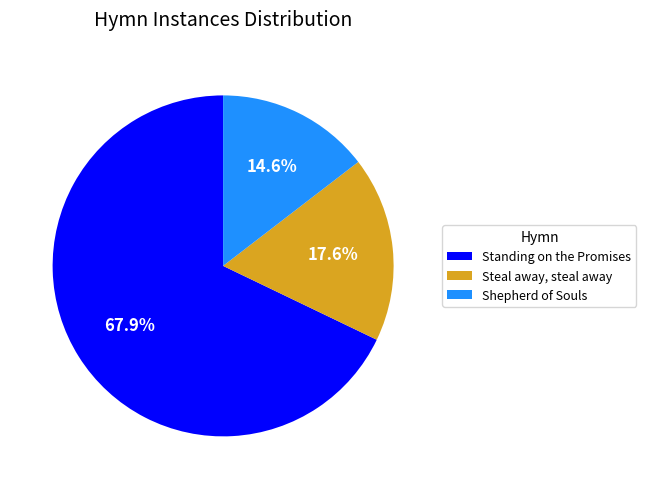

Combined, what portion of the pie is Standing on the Promises and Steal away, steal away?

85.4%